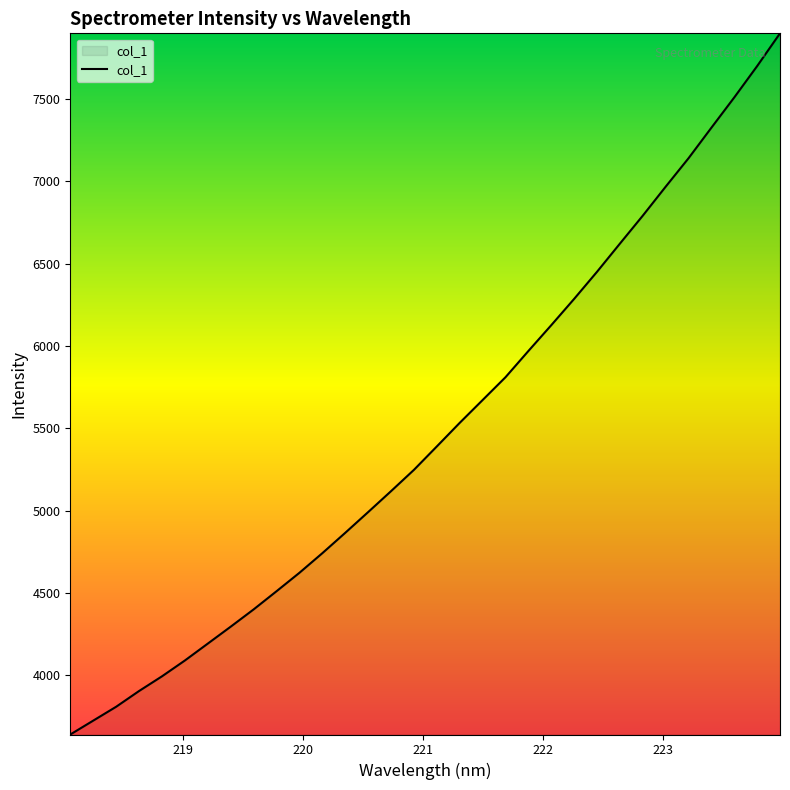

What is the minimum value shown in the chart?

3639.7